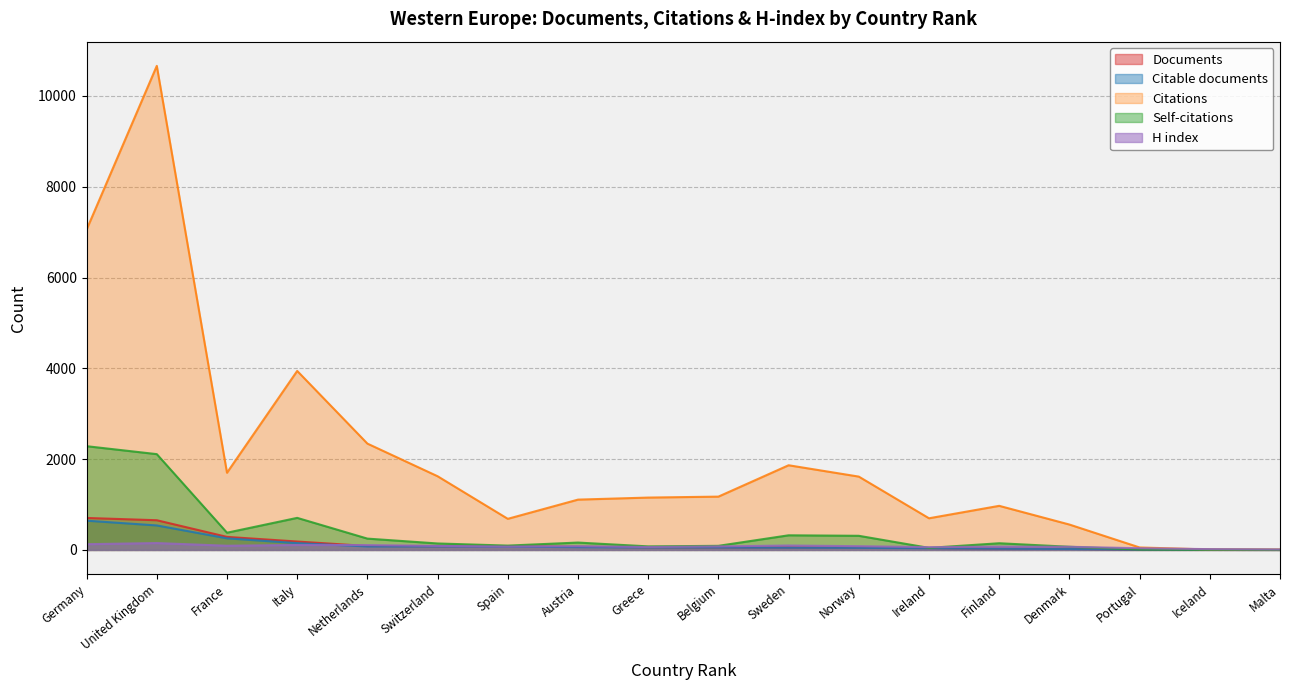

Reading left to right, transcribe all the data shown in this chart.

Documents: 704	654	287	185	86	82	81	68	59	57	53	51	41	26	23	5	2	1
Citable documents: 644	539	255	149	76	76	73	60	54	53	48	45	37	26	20	4	2	1
Citations: 7056	10663	1700	3943	2342	1623	685	1108	1153	1174	1865	1615	697	971	559	54	9	6
Self-citations: 2285	2110	379	706	249	142	95	162	78	90	322	311	45	147	69	9	3	0
H index: 126	151	92	109	106	88	74	82	64	77	97	82	61	72	69	37	17	8